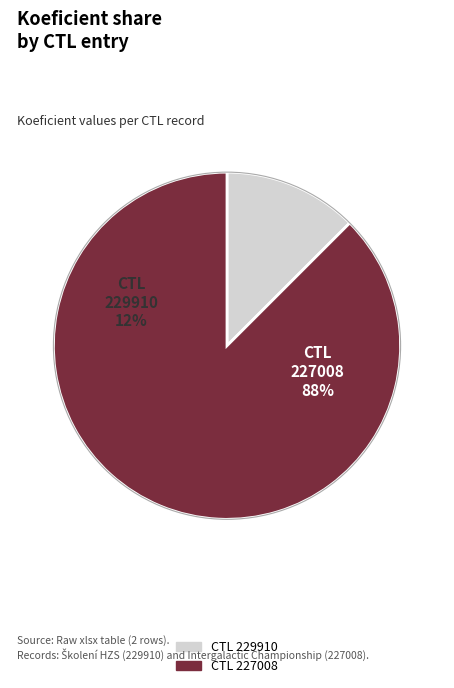

Approximately how many times larger is the value at 229910 compared to 227008?

0.1